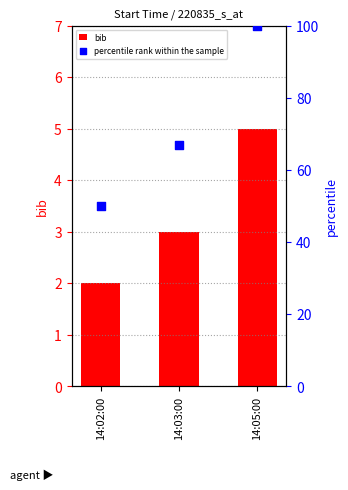

Which series contains the highest Y value?

percentile rank within the sample